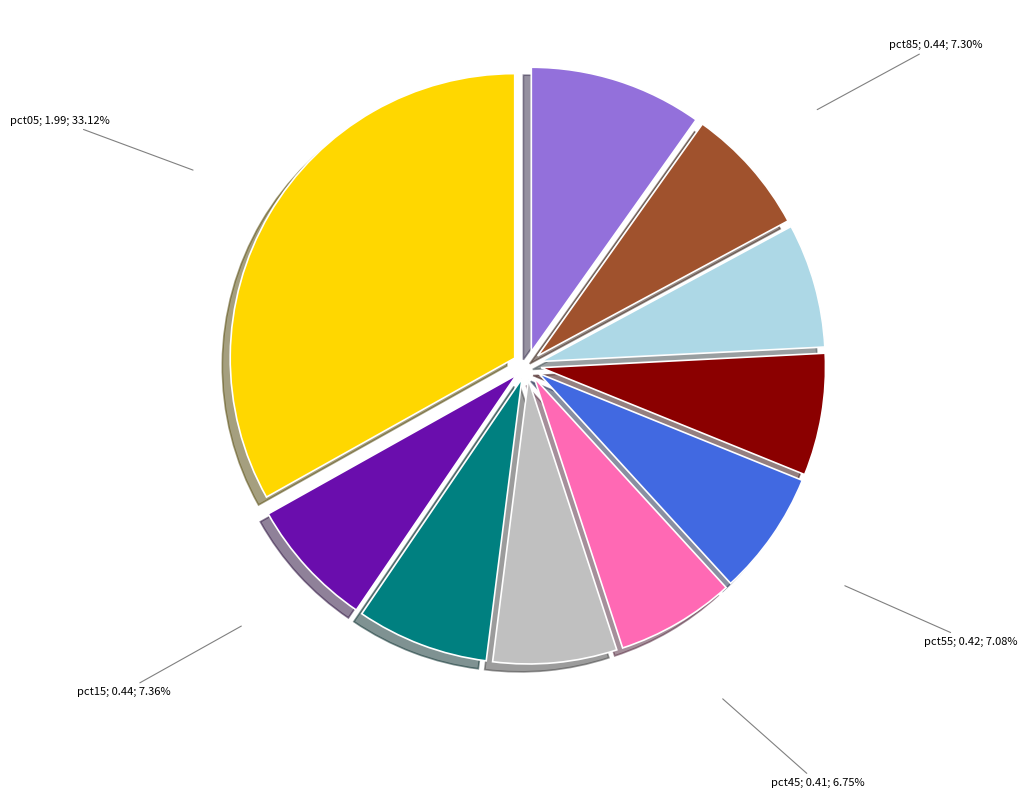

Is there a majority slice in this chart?

No